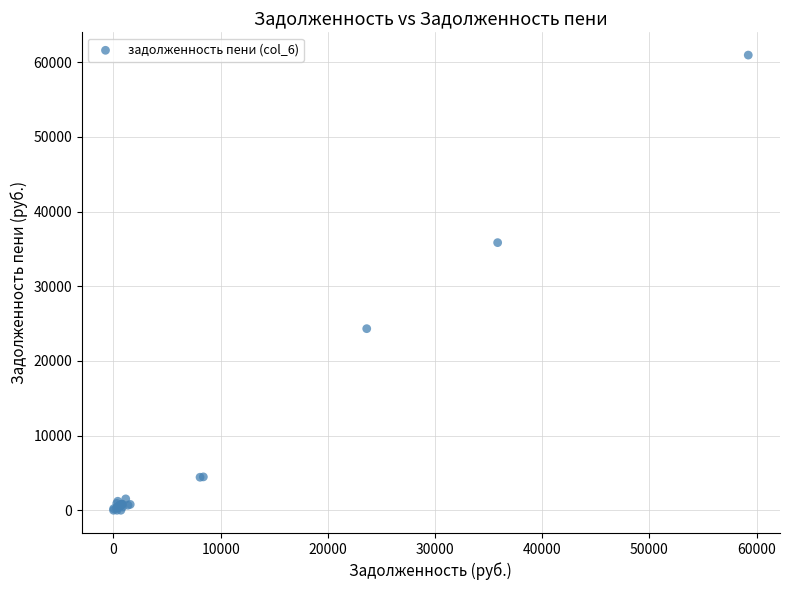

What Y value in the scatter plot is closest to 30481?

35844.2